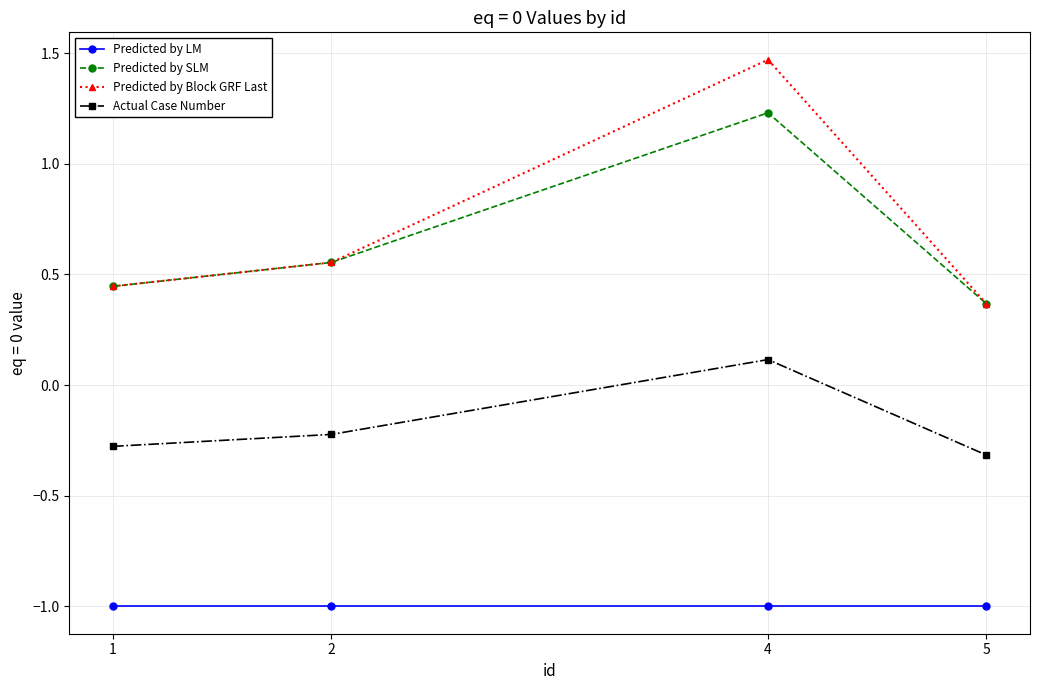

True or false: Predicted by Block GRF Last and Actual Case Number intersect in this chart.

False